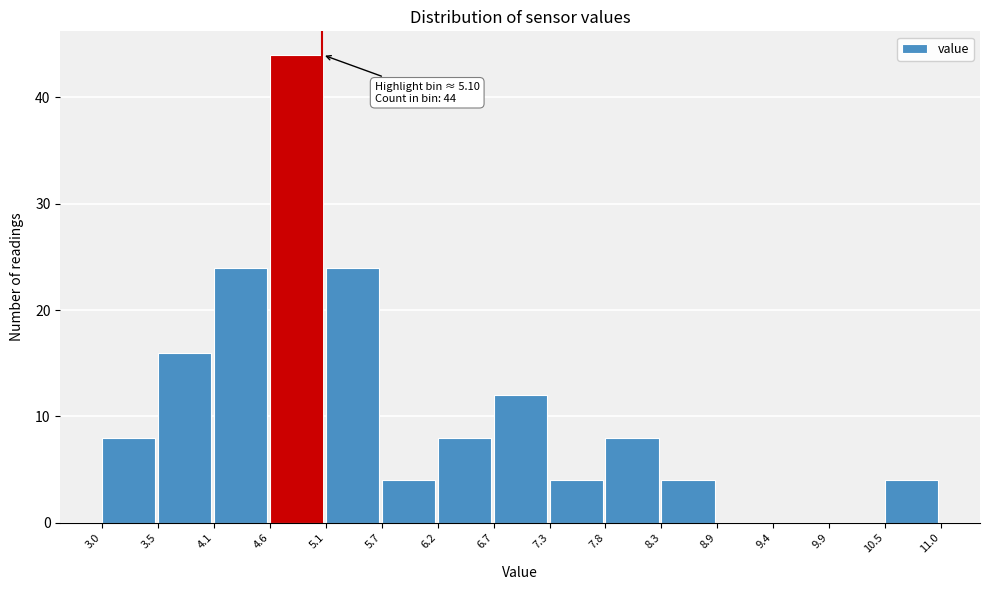

Over which range of the x-axis is the bar tallest?

4.6 to 5.1